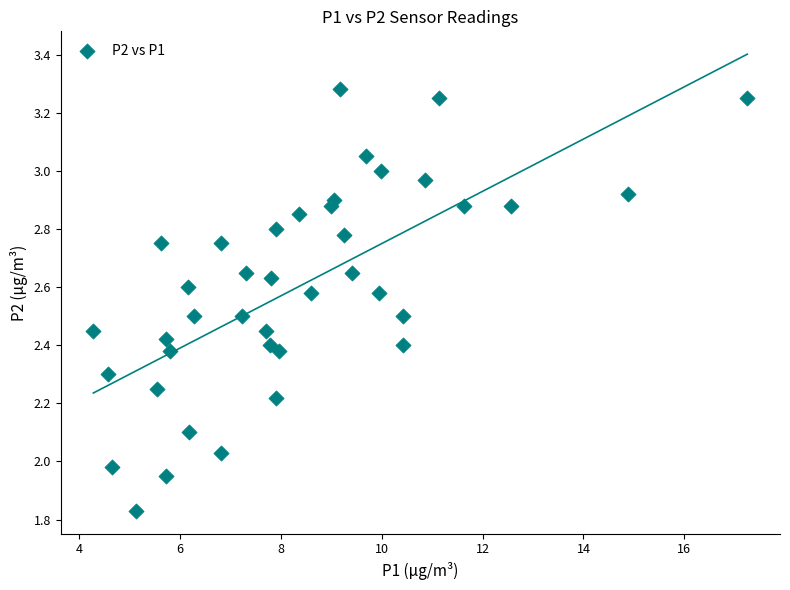

What is the range of X values (max minus min)?

13.0